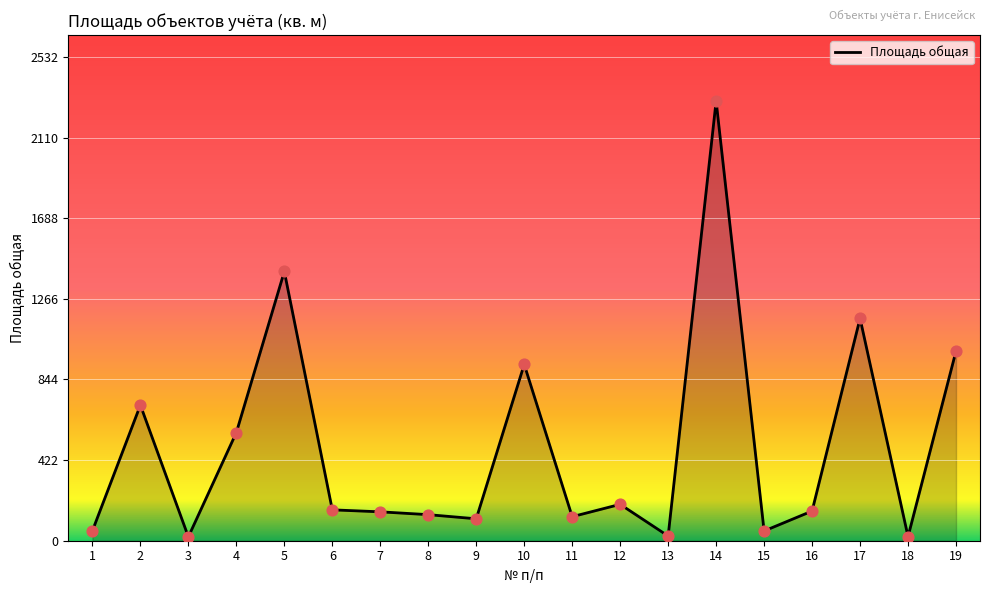

What is the change in value from 10 to 17?

+241.0